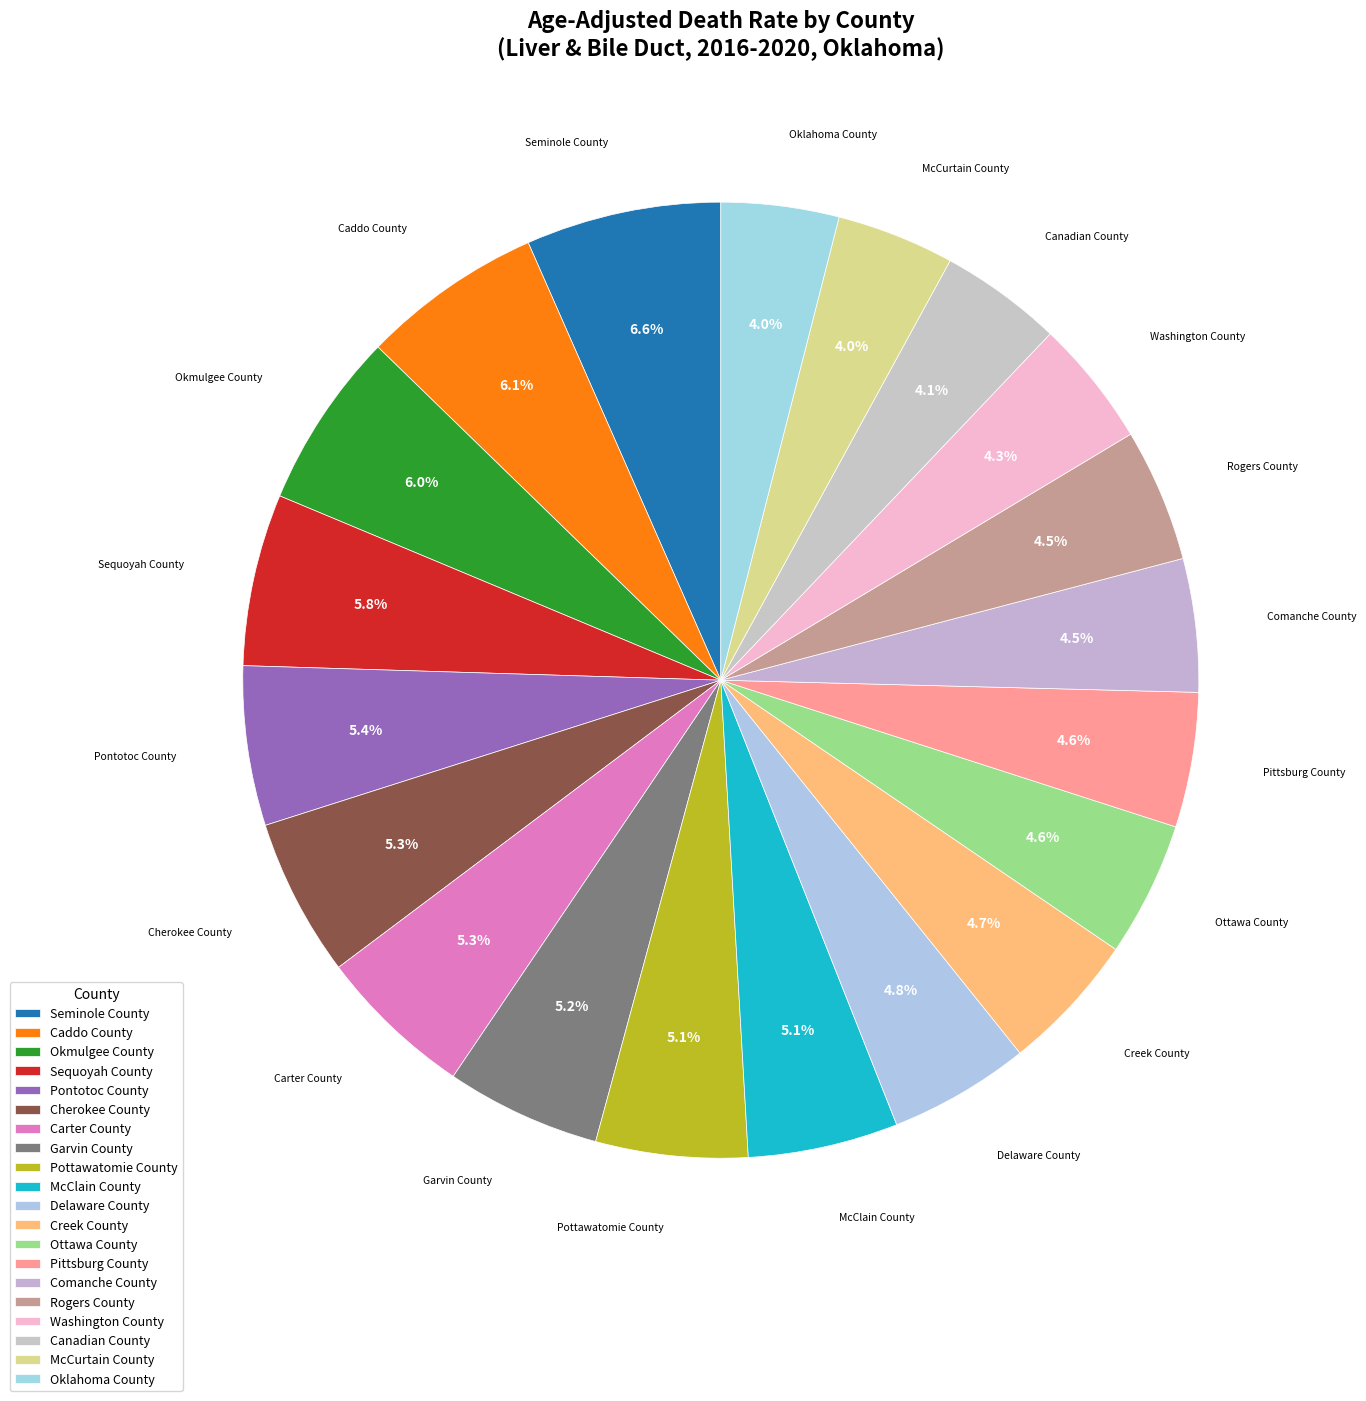

Rank the categories by value from highest to lowest.

Seminole County, Caddo County, Okmulgee County, Sequoyah County, Pontotoc County, Cherokee County, Carter County, Garvin County, Pottawatomie County, McClain County, Delaware County, Creek County, Ottawa County, Pittsburg County, Comanche County, Rogers County, Washington County, Canadian County, McCurtain County, Oklahoma County